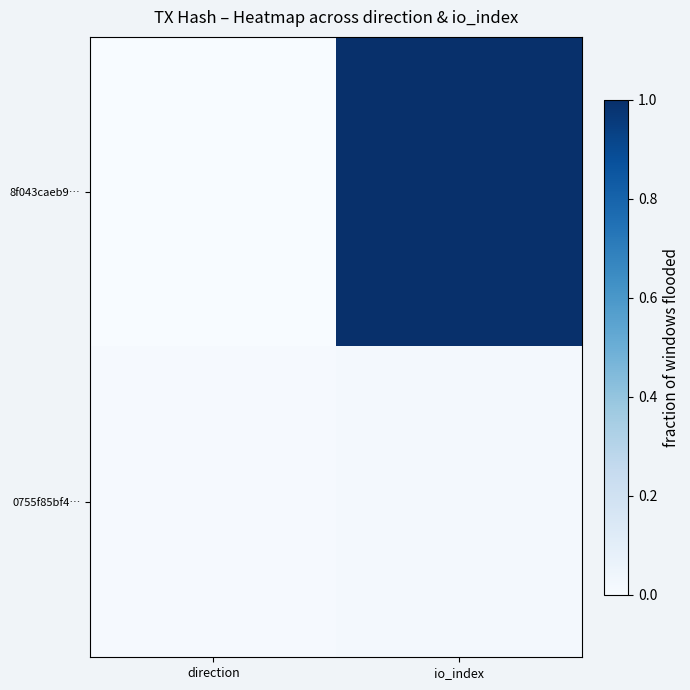

At which category is the sum across all series the highest?

io_index